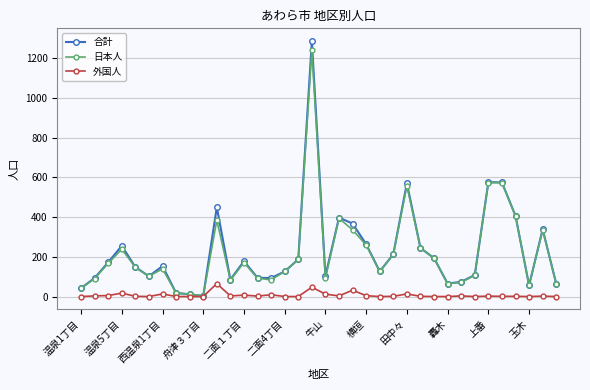

Which series has the largest range (max minus min)?

合計